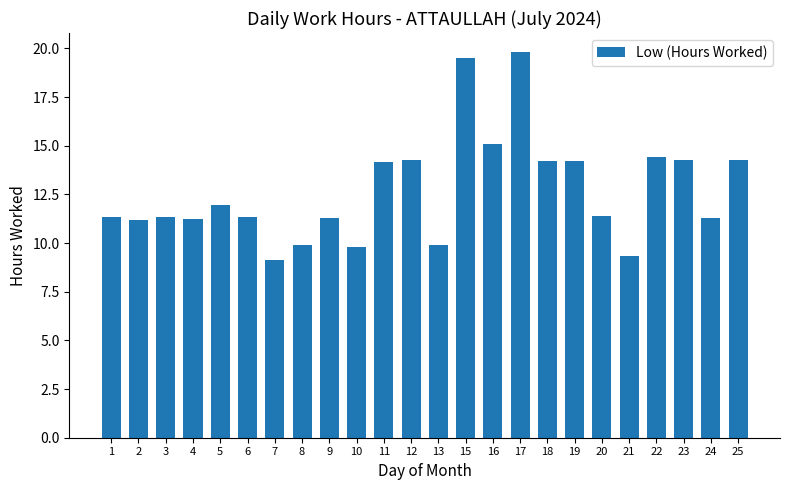

Approximately how many times larger is the value at 23 compared to 3?

1.3